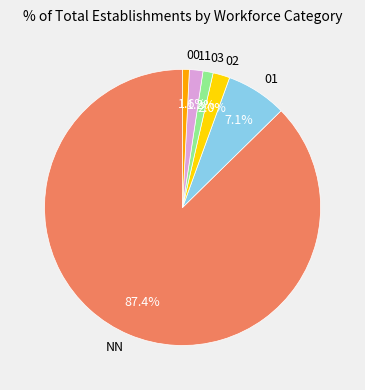

Which slice is the largest?

NN